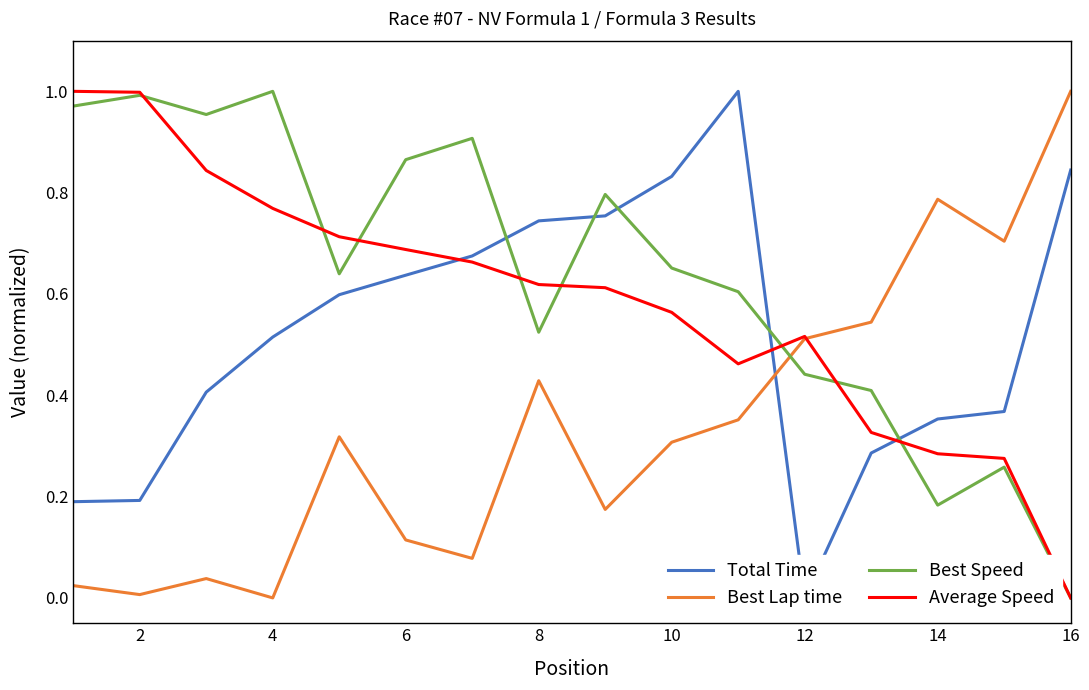

What are all the series names shown in the legend?

Total Time, Best Lap time, Best Speed, Average Speed